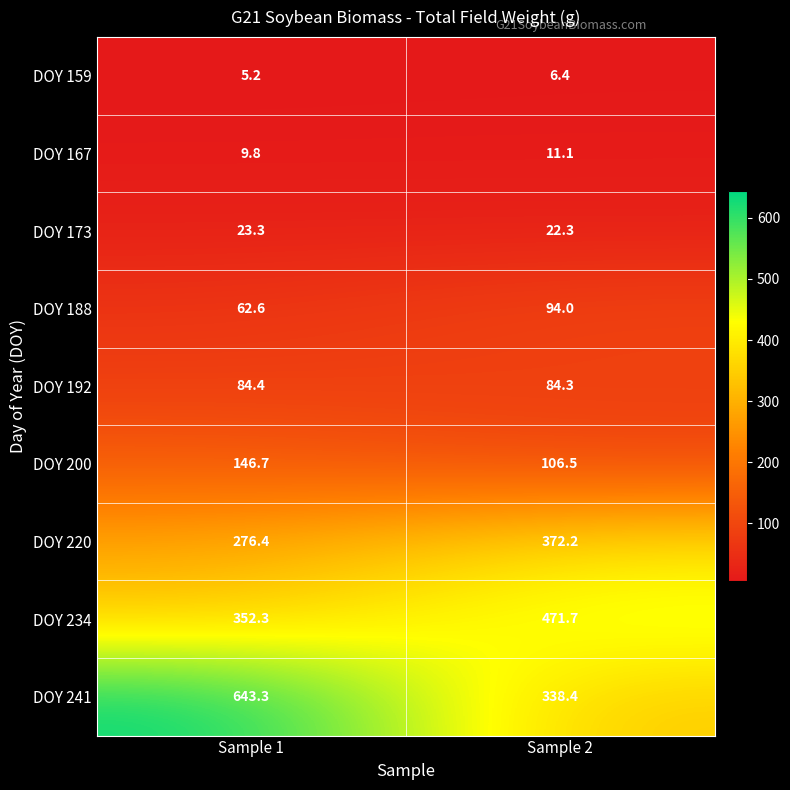

Between Sample 1 and Sample 2, which series saw the biggest shift?

DOY 241